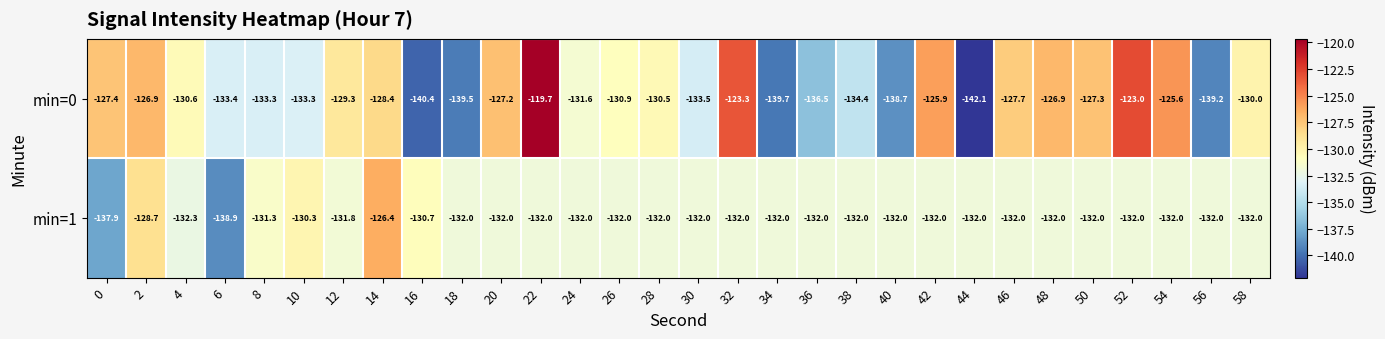

What is the total value across all series at 14?

-254.8